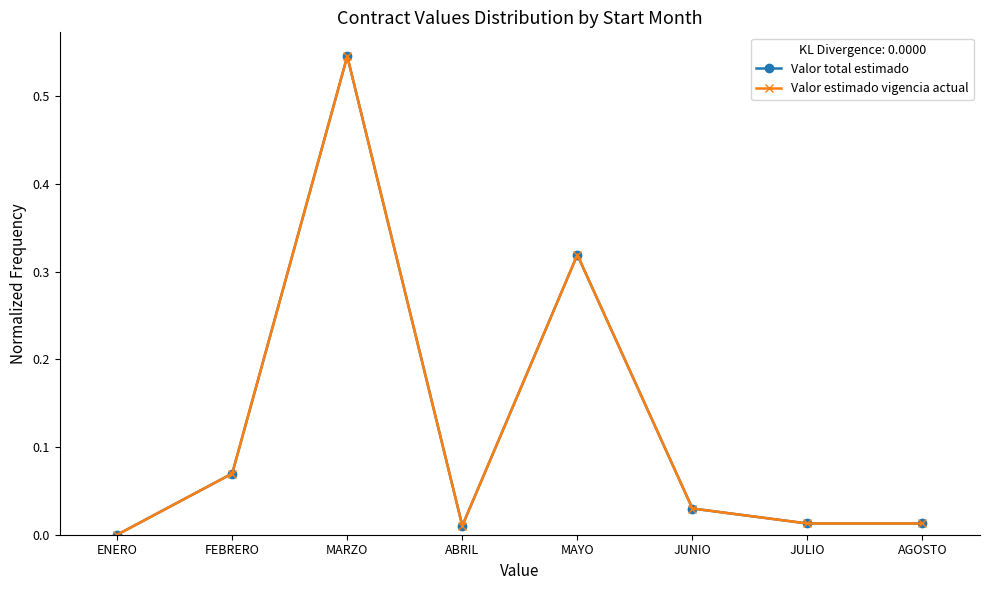

The value of Valor total estimado at JUNIO is 0.0. True or false?

True